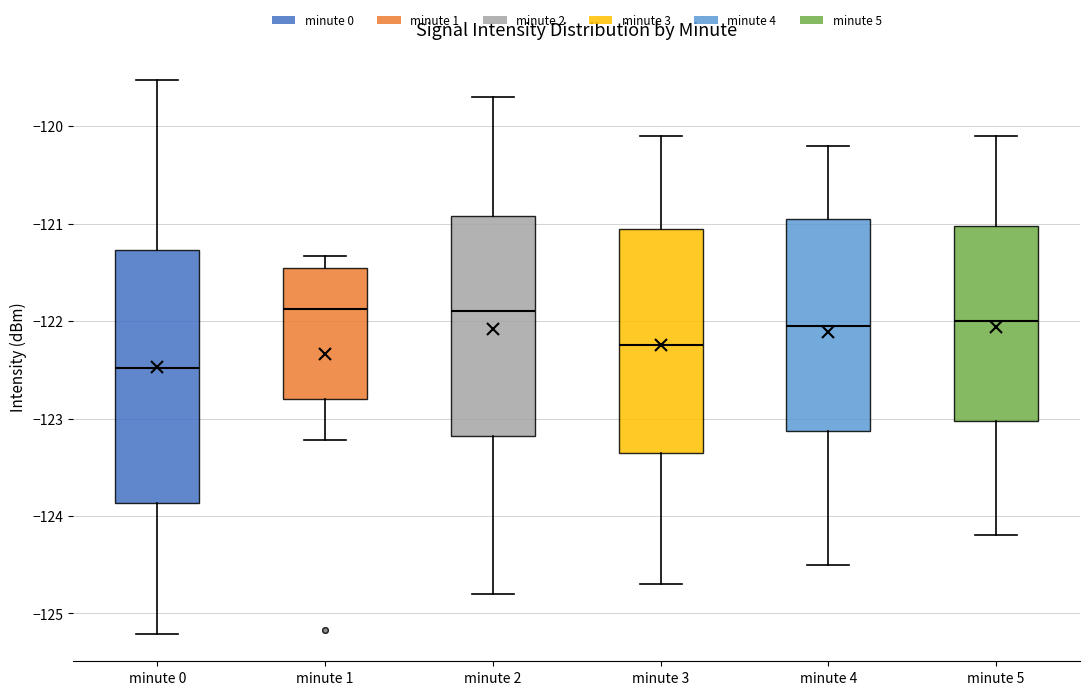

Comparing the boxes themselves (not the whiskers), which one is the tallest?

minute 0